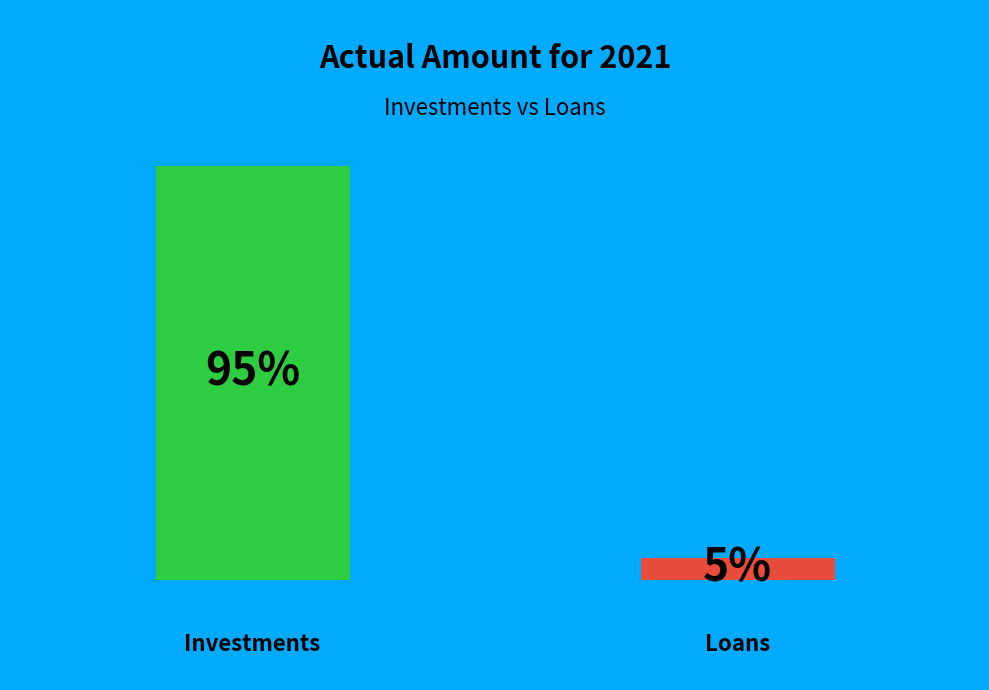

What percentage is the Investments slice, to the nearest percent?

95%